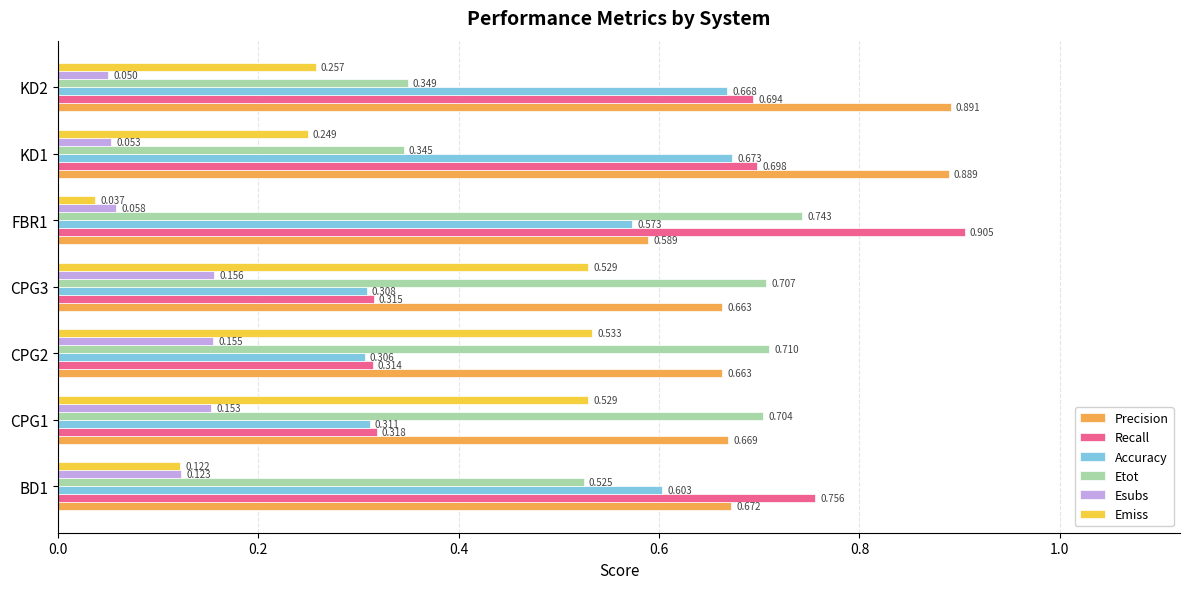

What are all the series names shown in the legend?

Precision, Recall, Accuracy, Etot, Esubs, Emiss